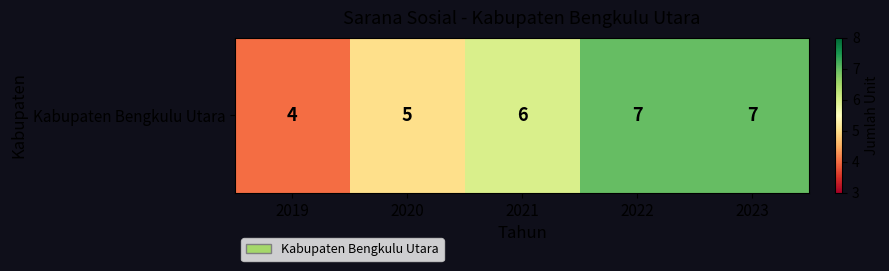

What is the difference between the second highest and minimum values?

3